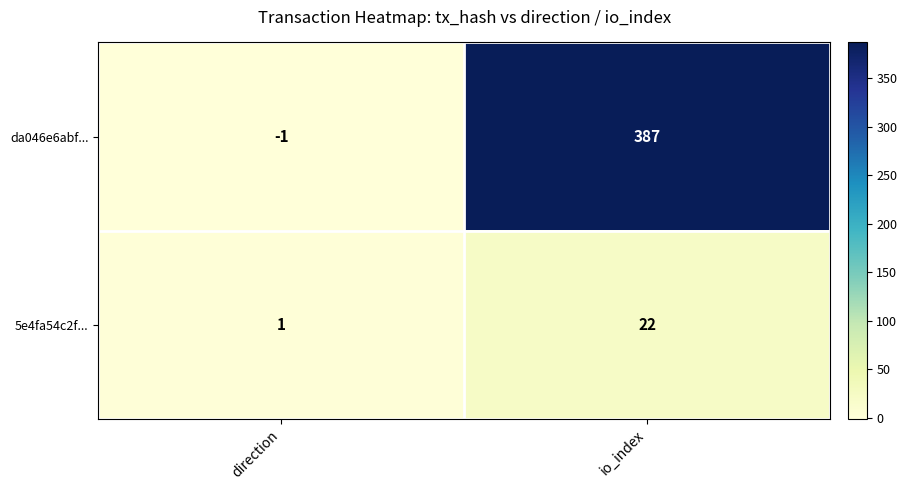

At how many categories does at least one series exceed 173?

1